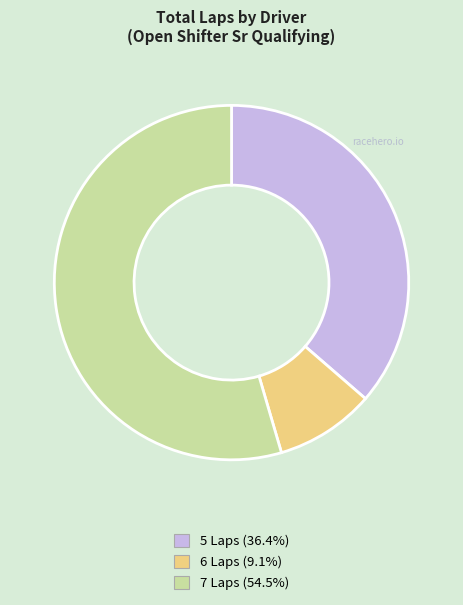

Is there a majority slice in this chart?

Yes